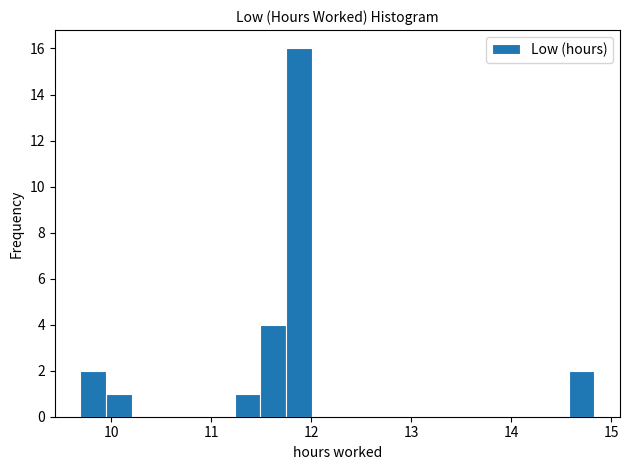

Around what value on the x-axis is the tallest bar? Give the approximate position of its centre, as read against the axis.

11.9